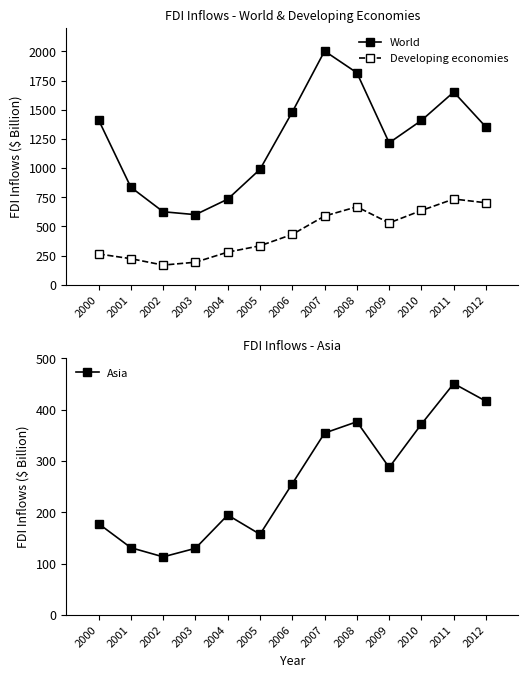

How many lines are shown in the chart?

3